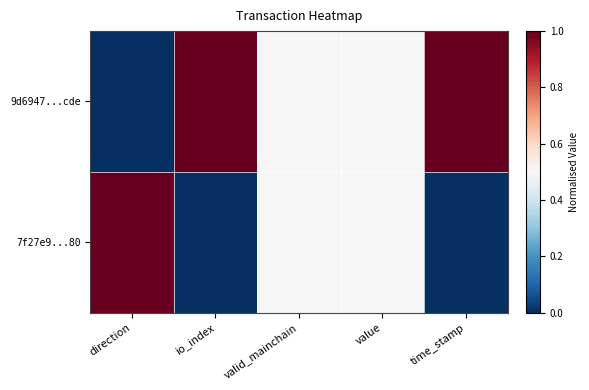

Which series changed the most between direction and io_index?

9d6947...cde